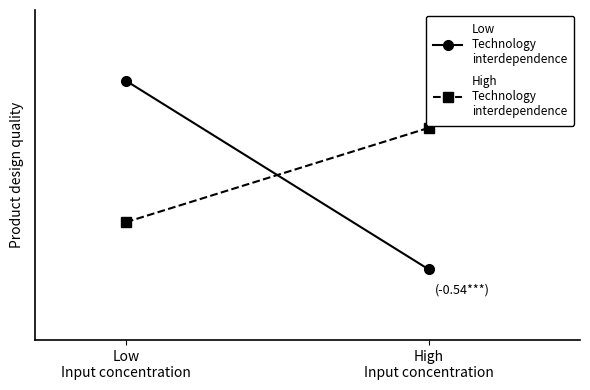

What is the value of the Low
Technology
interdependence point at the 2nd from the left?

14.8